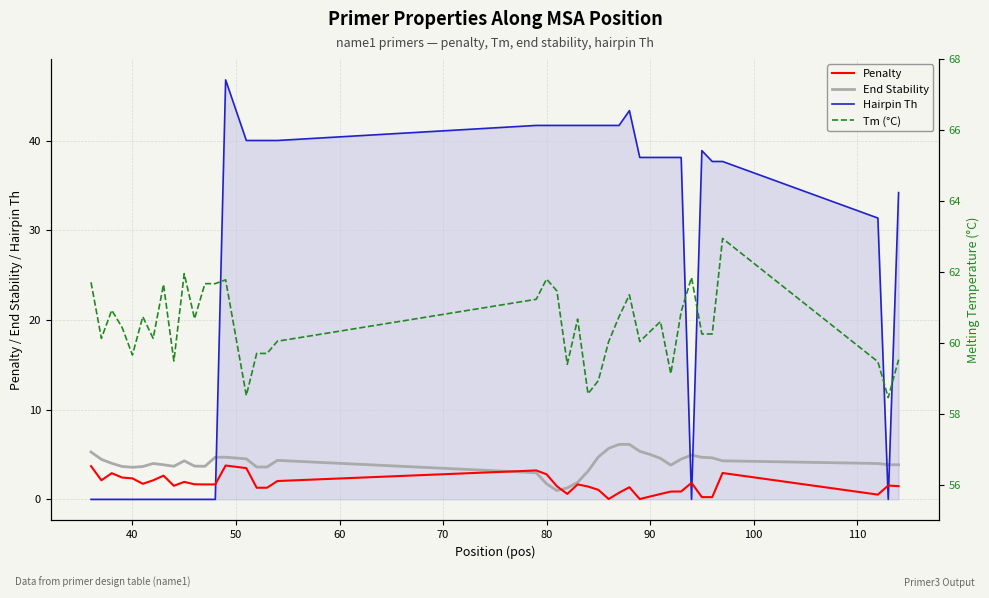

Reading right to left, what are all the values shown in this chart?

Penalty: 1.5	1.5	0.5	2.9	0.2	0.2	1.8	0.9	0.9	0.6	0.3	0.0	1.4	0.7	0.0	1.1	1.4	1.7	0.6	1.5	2.8	3.2	2.0	1.3	1.3	3.5	3.8	1.7	1.7	1.7	1.9	1.5	2.6	2.1	1.7	2.3	2.4	2.9	2.1	3.7
End Stability: 3.9	3.9	4.0	4.3	4.6	4.7	4.9	4.5	3.8	4.6	5.0	5.4	6.1	6.1	5.7	4.7	3.1	1.9	1.3	1.0	1.7	3.0	4.3	3.6	3.6	4.5	4.7	4.7	3.7	3.7	4.3	3.7	3.9	4.0	3.7	3.6	3.7	4.0	4.5	5.3
Hairpin Th: 34.2	0.0	31.4	37.7	37.7	38.9	0.0	38.1	38.1	38.1	38.1	38.1	43.4	41.7	41.7	41.7	41.7	41.7	41.7	41.7	41.7	41.7	40.0	40.0	40.0	40.0	46.8	0.0	0.0	0.0	0.0	0.0	0.0	0.0	0.0	0.0	0.0	0.0	0.0	0.0
Tm (°C): 59.5	58.5	59.5	62.9	60.2	60.2	61.8	60.9	59.1	60.6	60.3	60.0	61.4	60.7	60.0	58.9	58.6	60.7	59.4	61.5	61.8	61.2	60.0	59.7	59.7	58.5	61.8	61.7	61.7	60.7	62.0	59.5	61.6	60.1	60.7	59.7	60.4	60.9	60.1	61.7